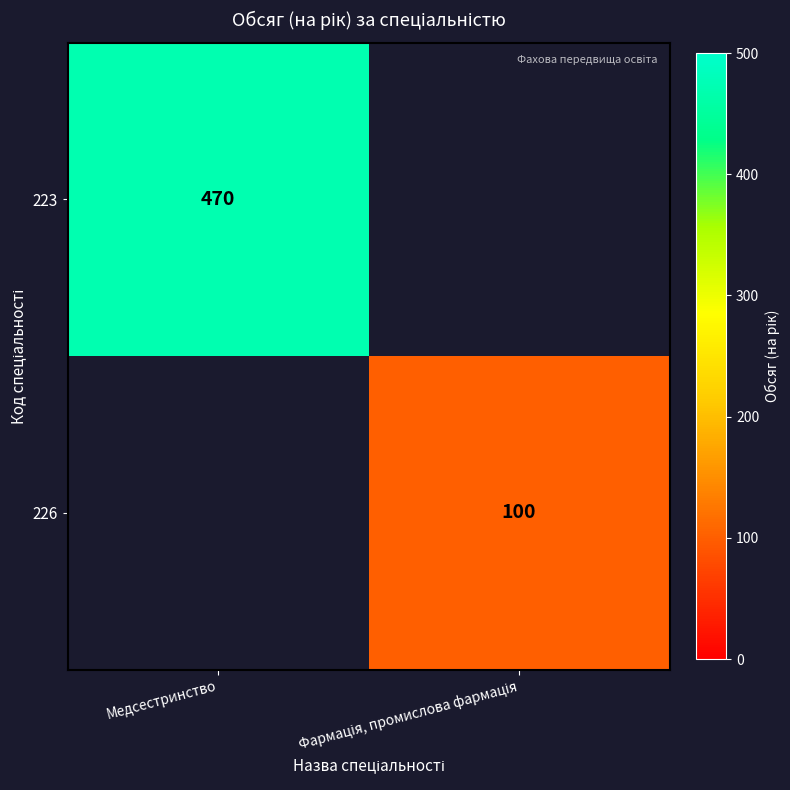

True or false: 223 has a value of 470 at Медсестринство.

True